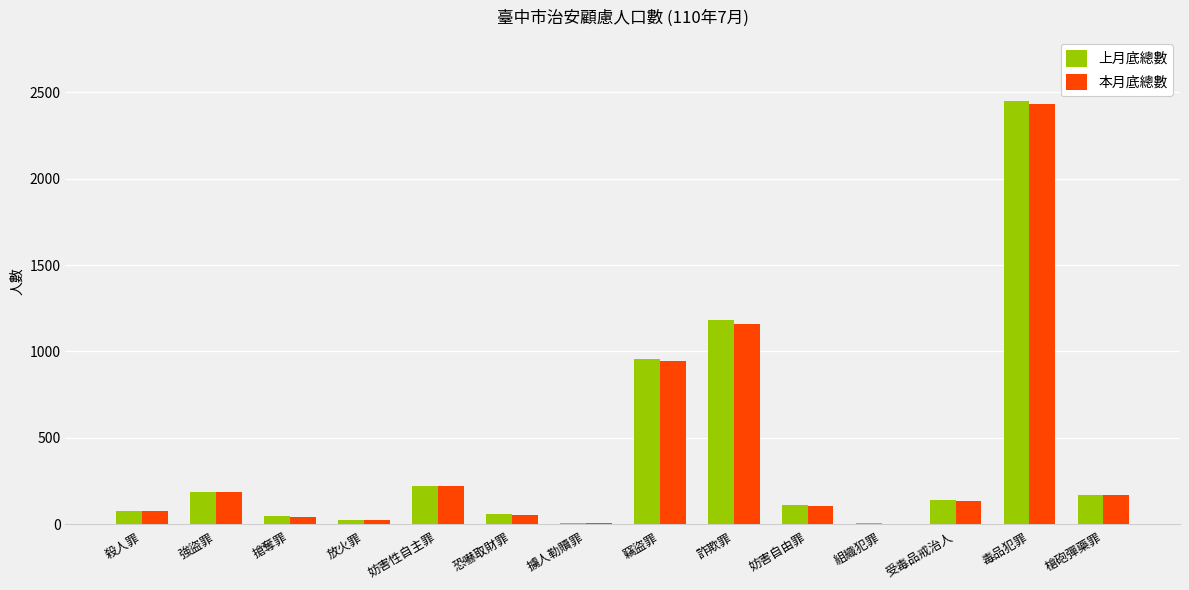

What is the total value across all series at 槍砲彈藥罪?

343